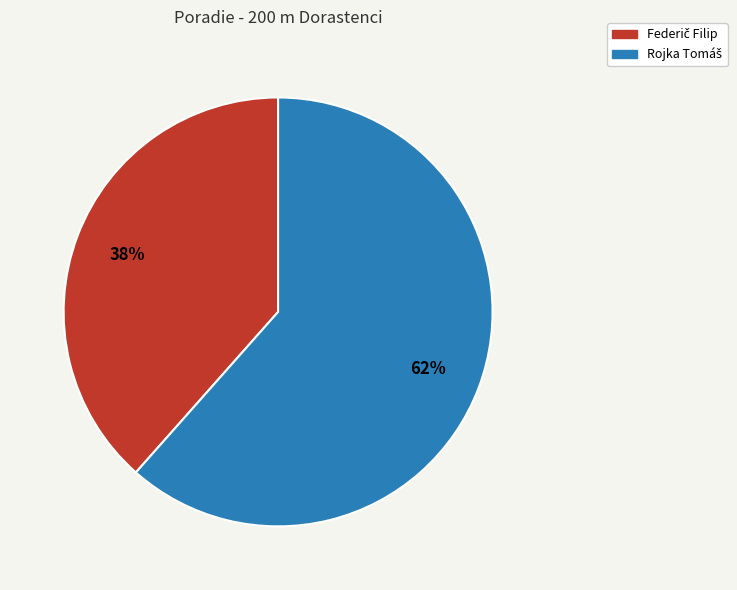

To the nearest percent, what is the average slice percentage?

50%